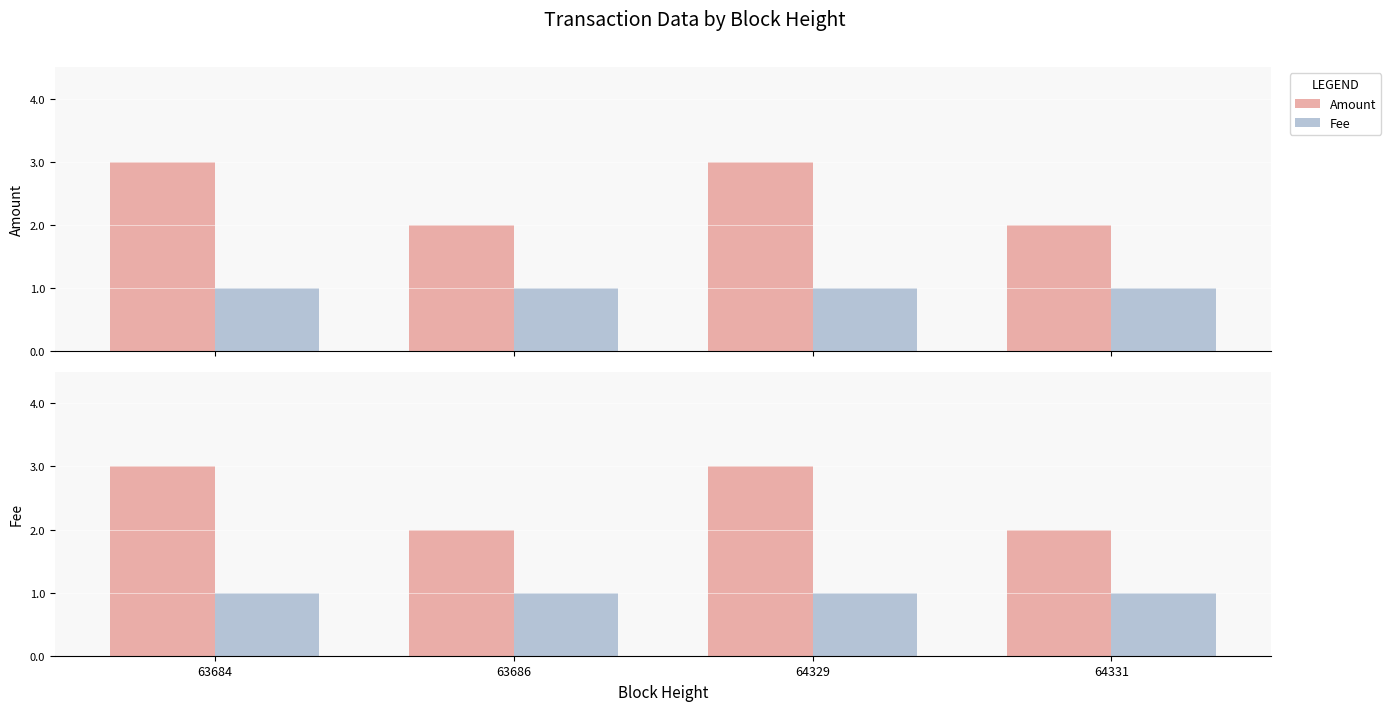

What is the smallest value displayed?

1